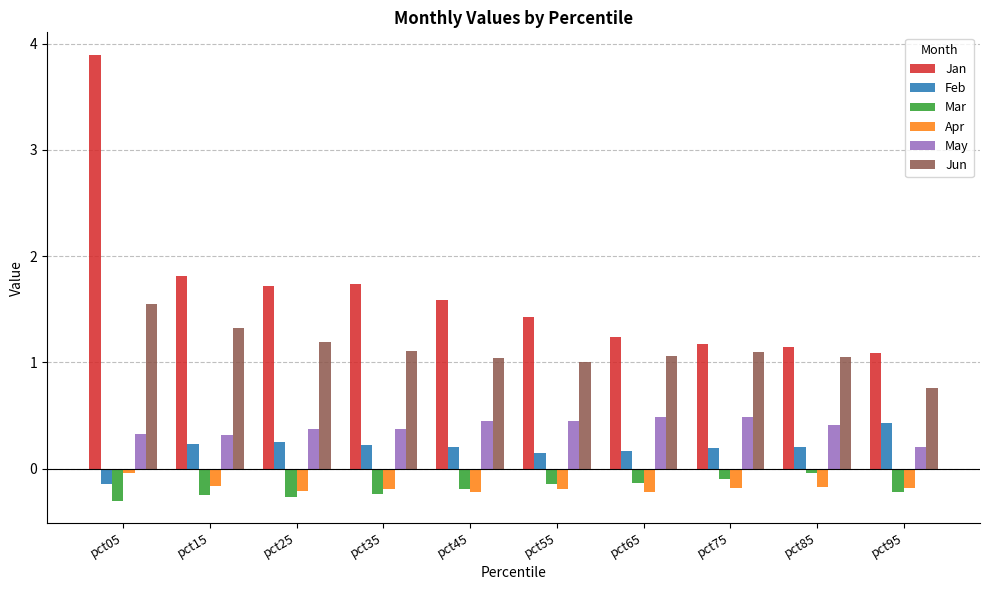

The value of Apr at pct35 is -0.2. True or false?

True